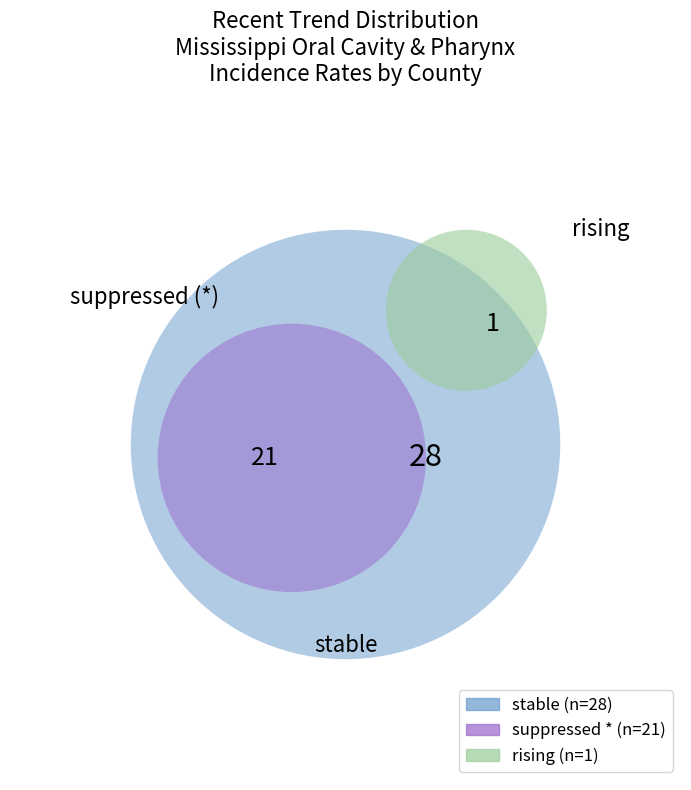

How many slices are in this pie chart?

3